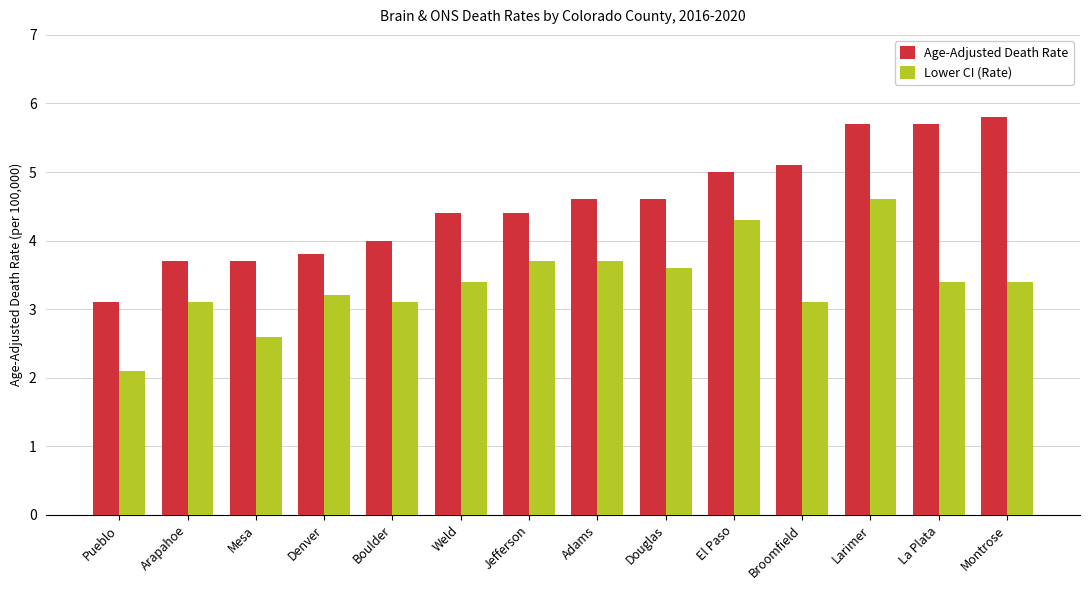

What is the total value across all series at Pueblo?

5.2